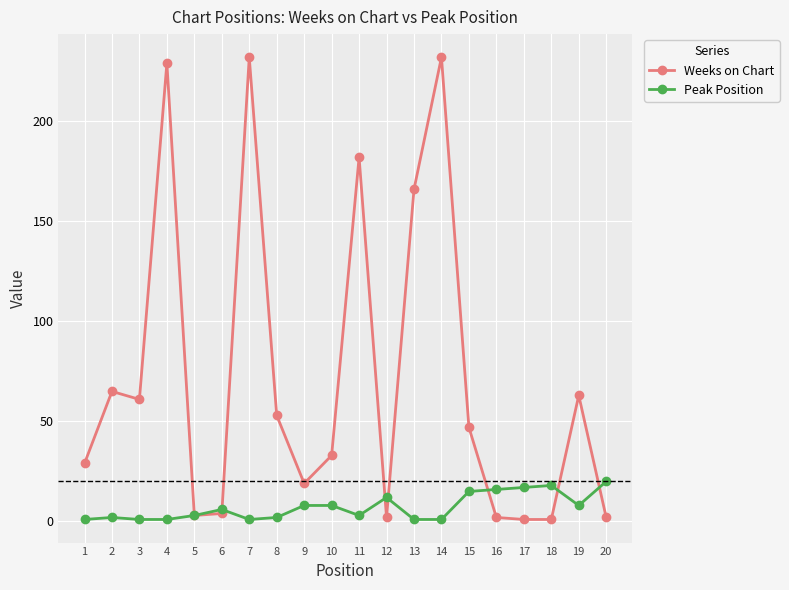

Is it true that Weeks on Chart equals 94 at 14?

False